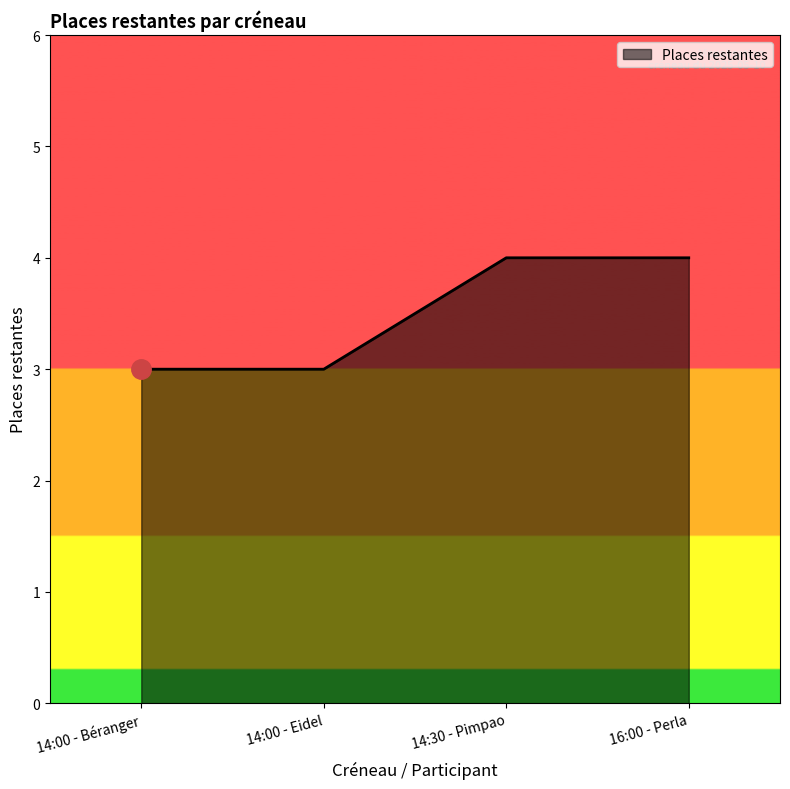

What is the average value?

4